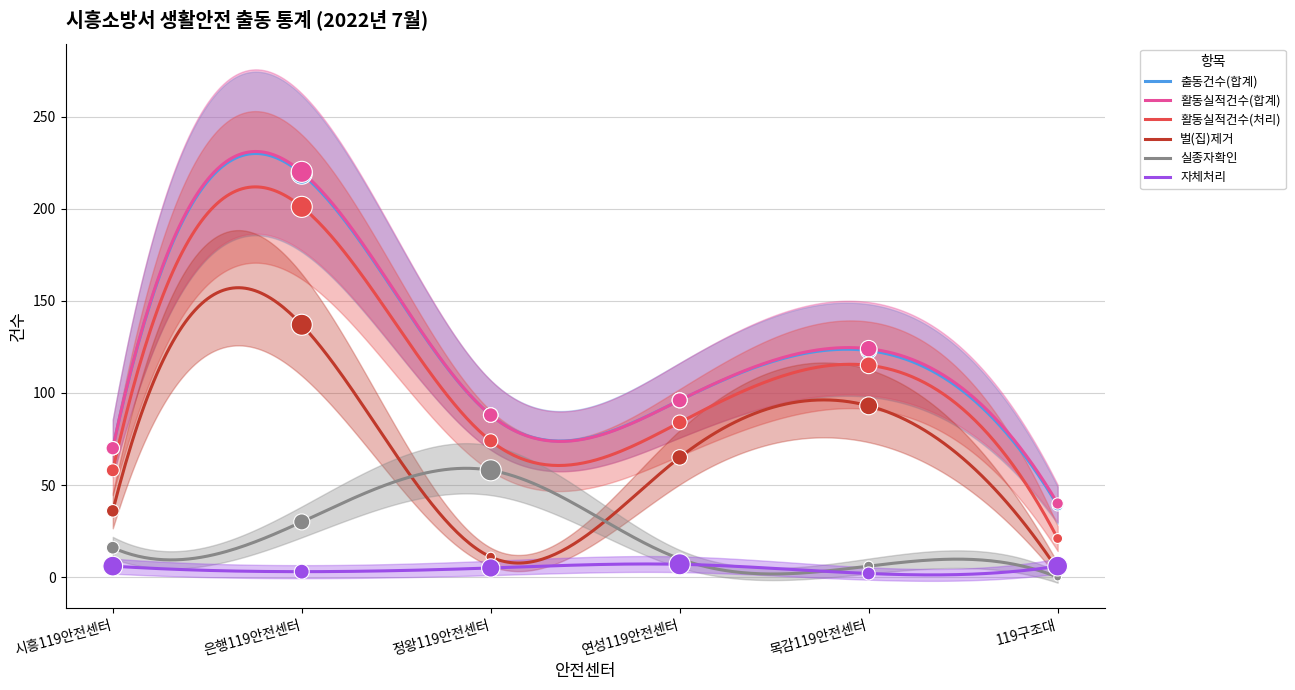

What is the total value across all series at 목감119안전센터?

463